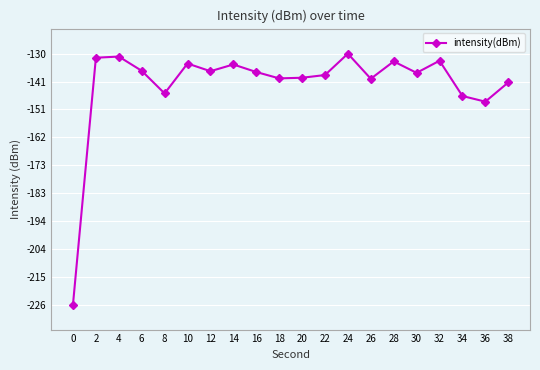

Where is the first local minimum?

8